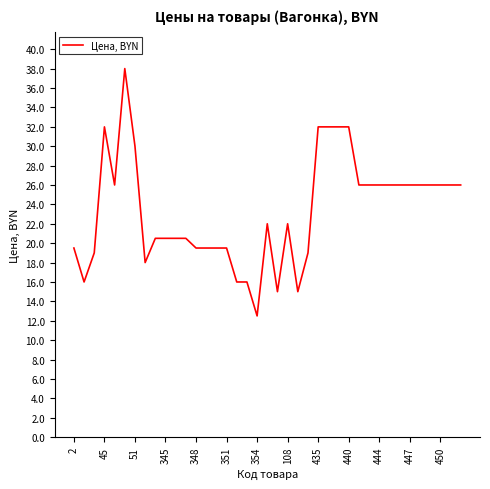

What is the average value?

23.3